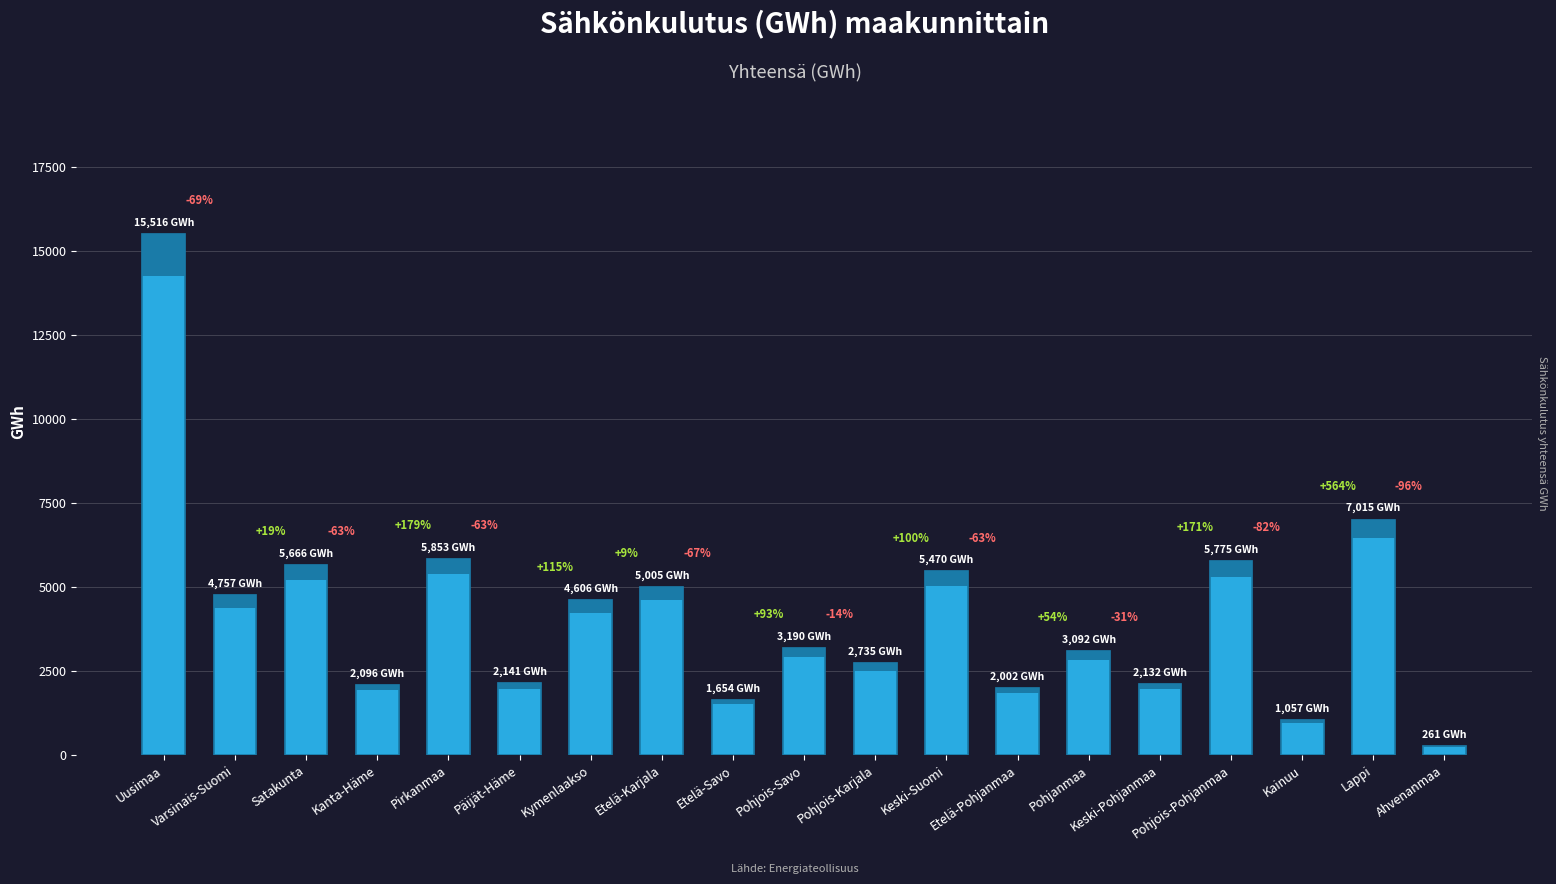

What is the label of the 18th bar from the right?

Varsinais-Suomi